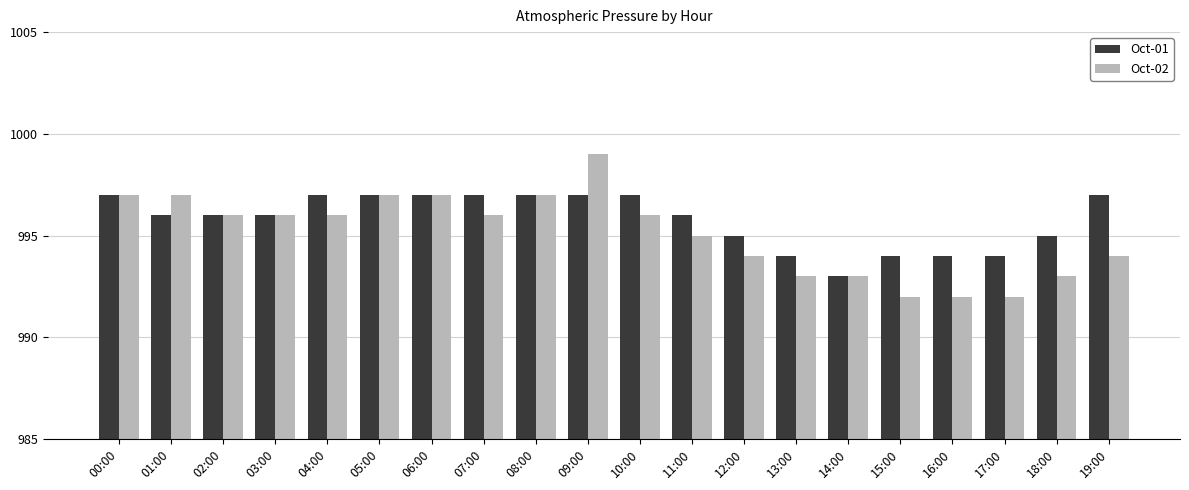

What is the maximum value shown in the chart?

999